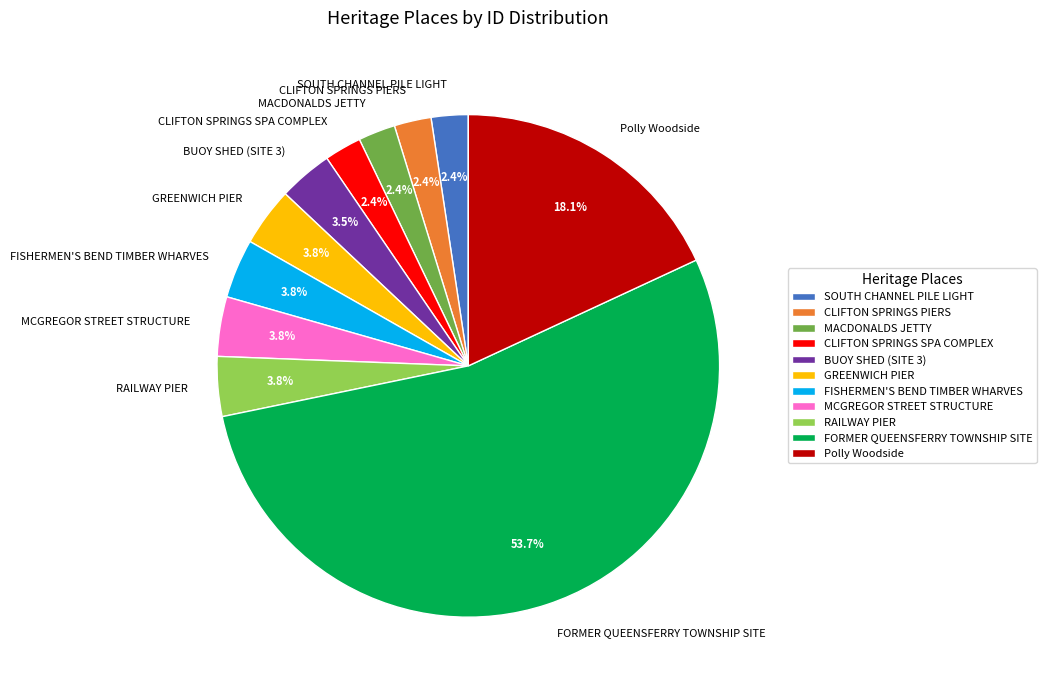

Which category has the biggest portion of the pie?

FORMER QUEENSFERRY TOWNSHIP SITE